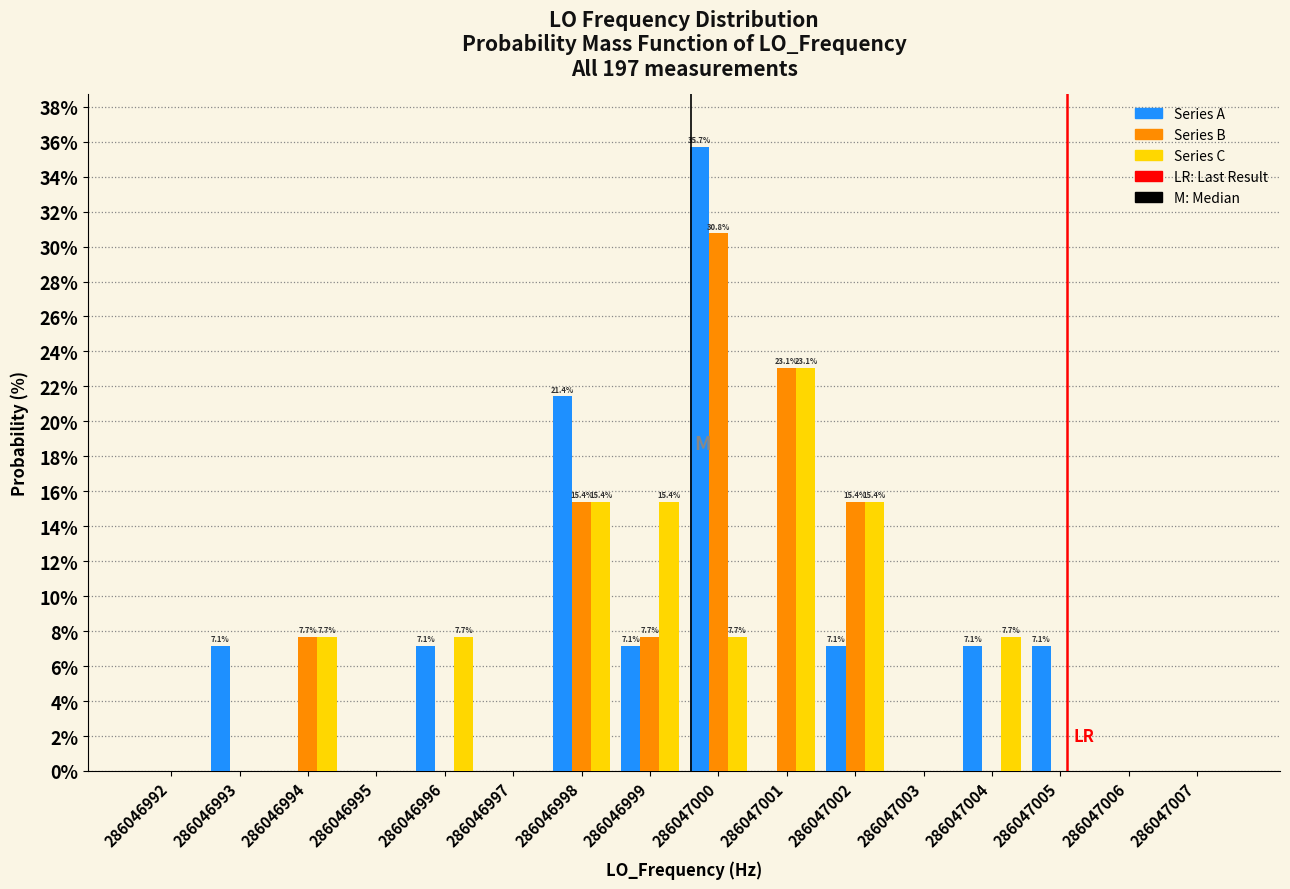

What is the sum of all Series C values?

100.0